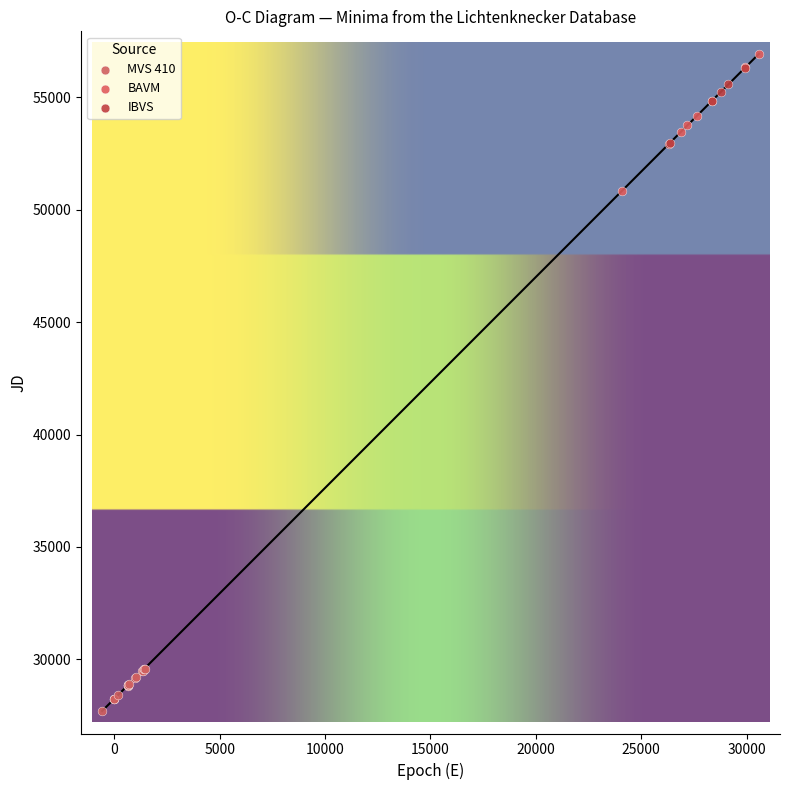

Which series has the widest spread of Y values?

BAVM